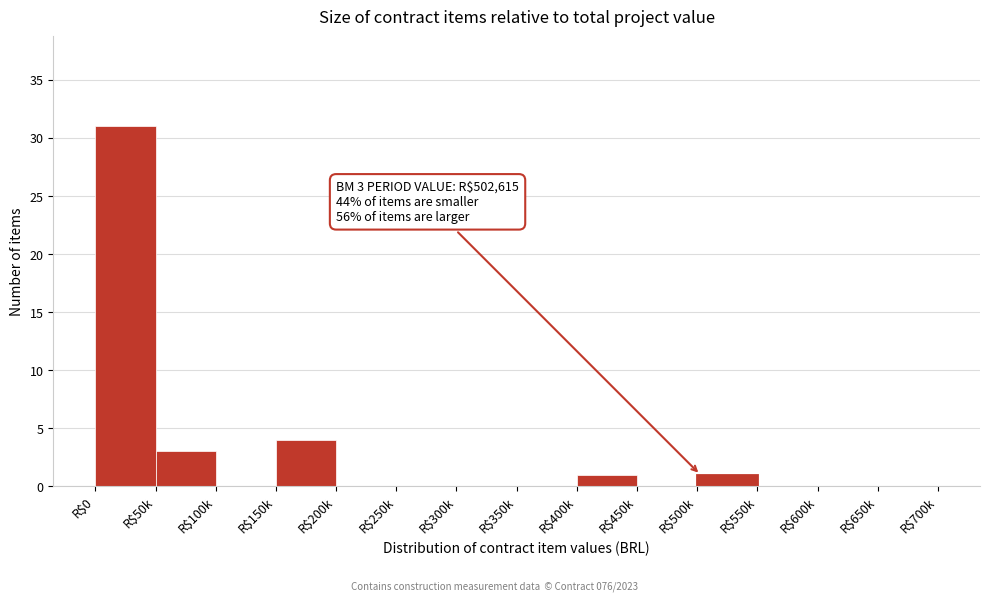

At which category does the chart reach its peak across all series?

R$0